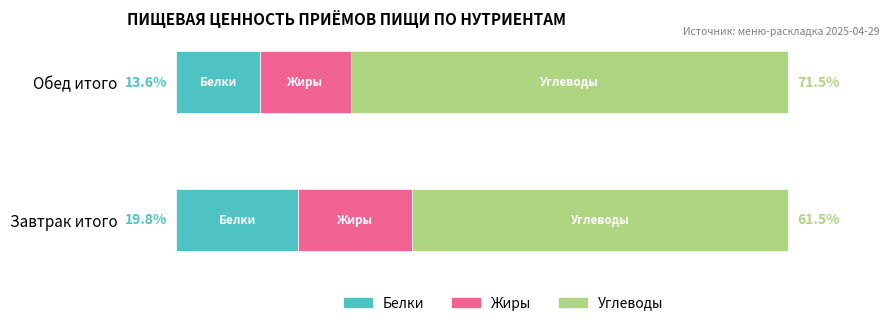

Which category has the highest value in the Белки series?

Завтрак итого